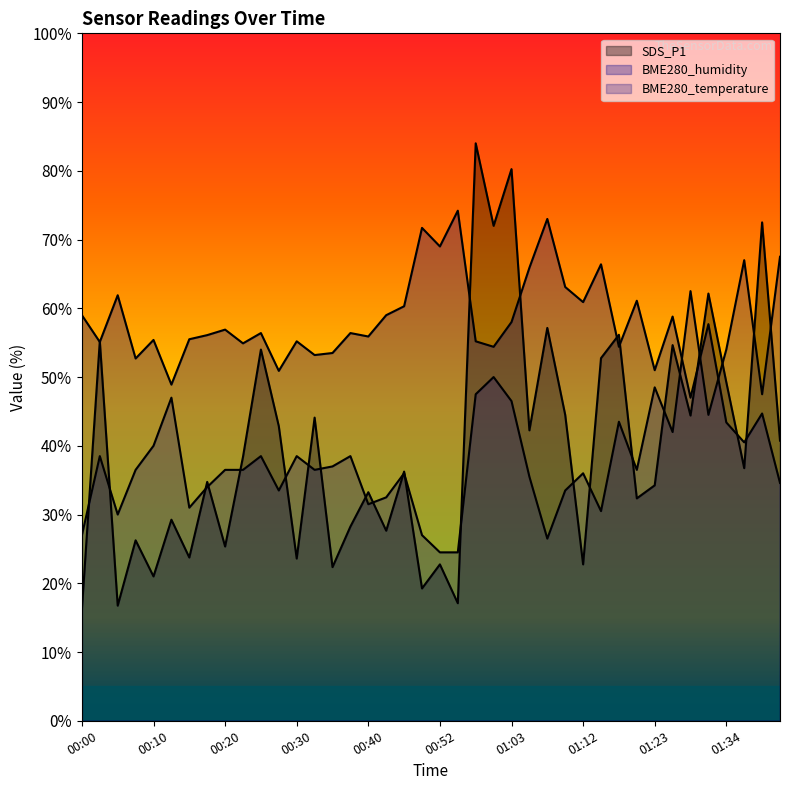

How many lines are shown in the chart?

3